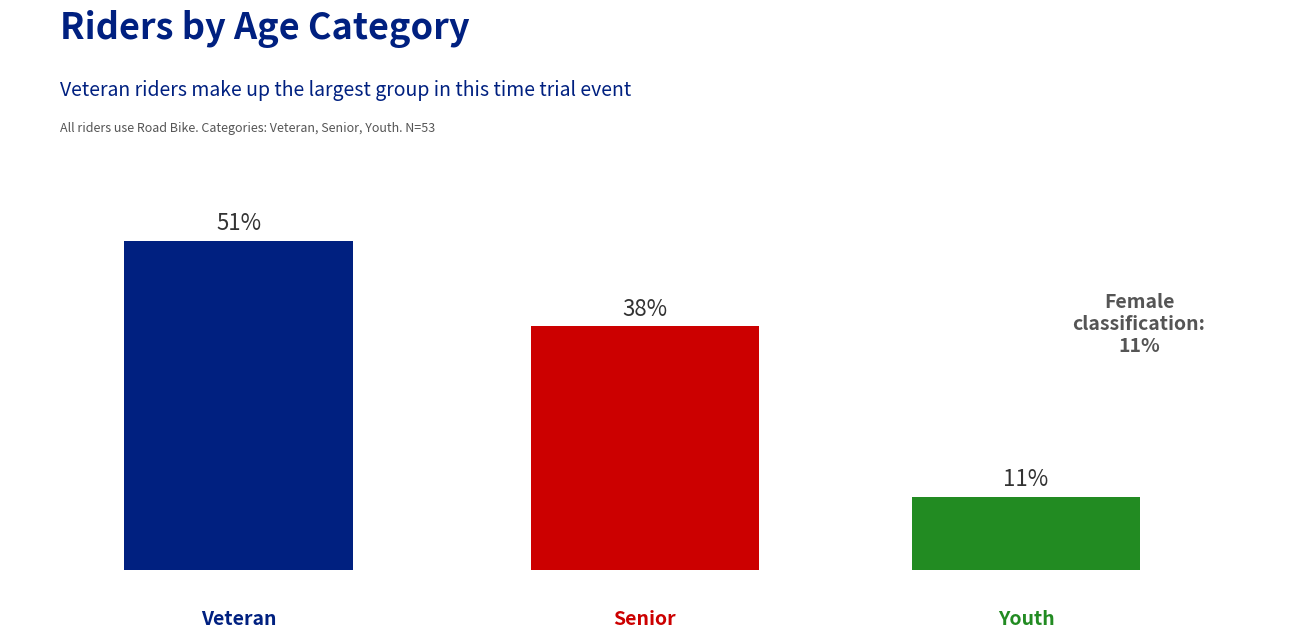

Does the chart contain any negative values?

No